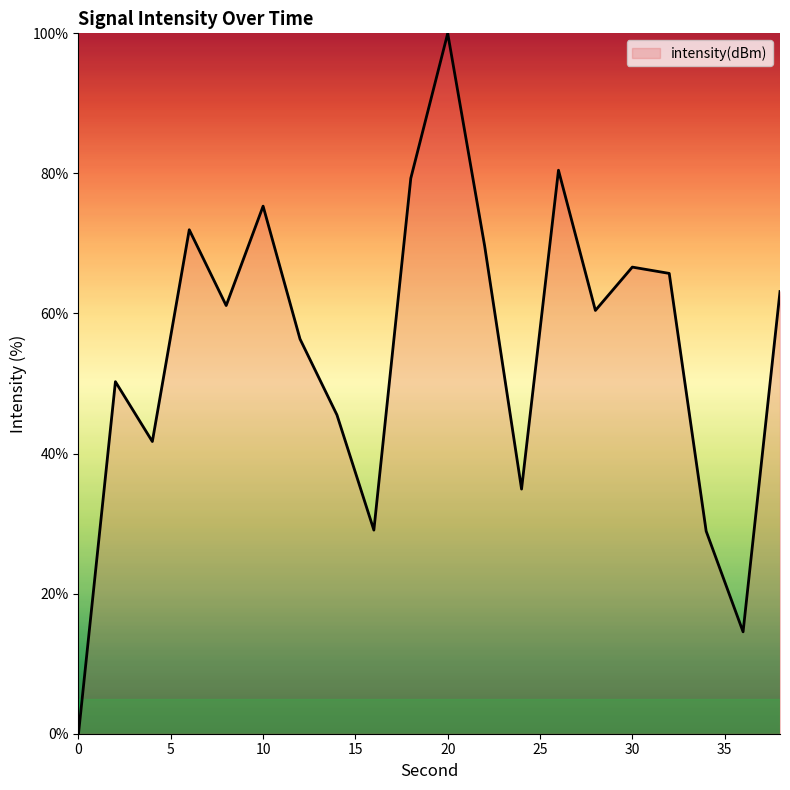

How many lines are shown in the chart?

1